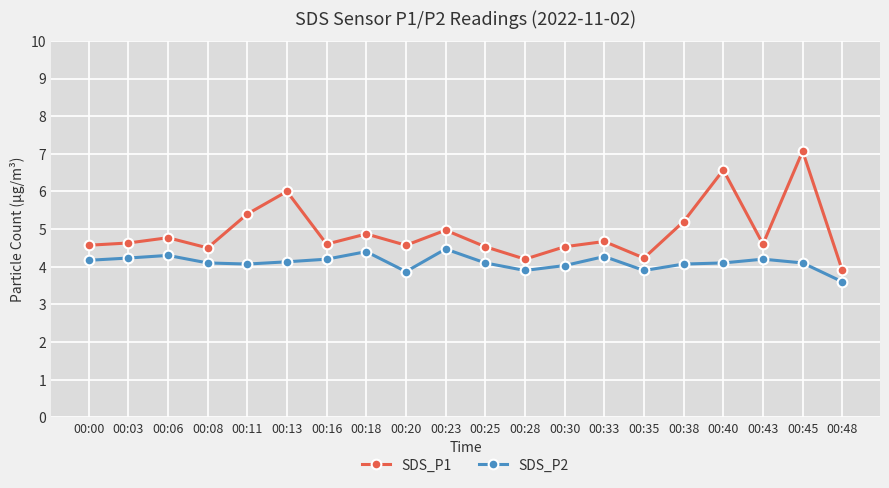

What is the average value of the SDS_P1 series?

4.9